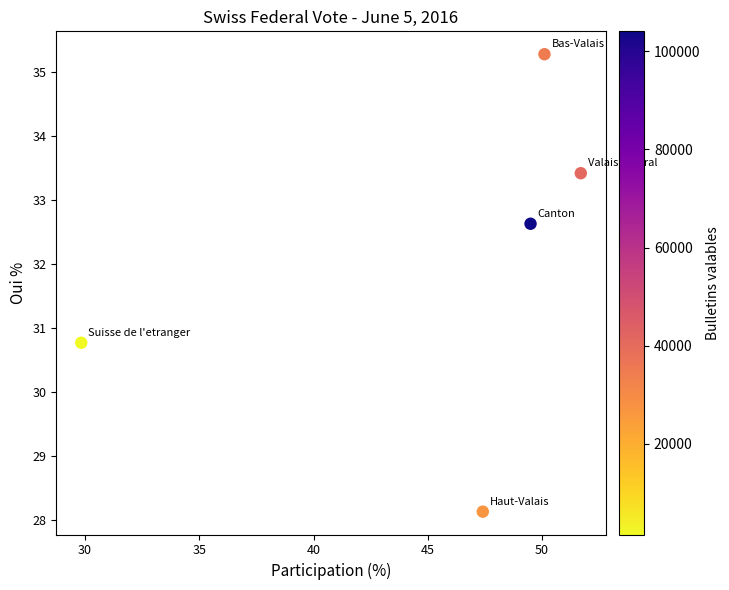

What Y value in the scatter plot is closest to 31?

30.8